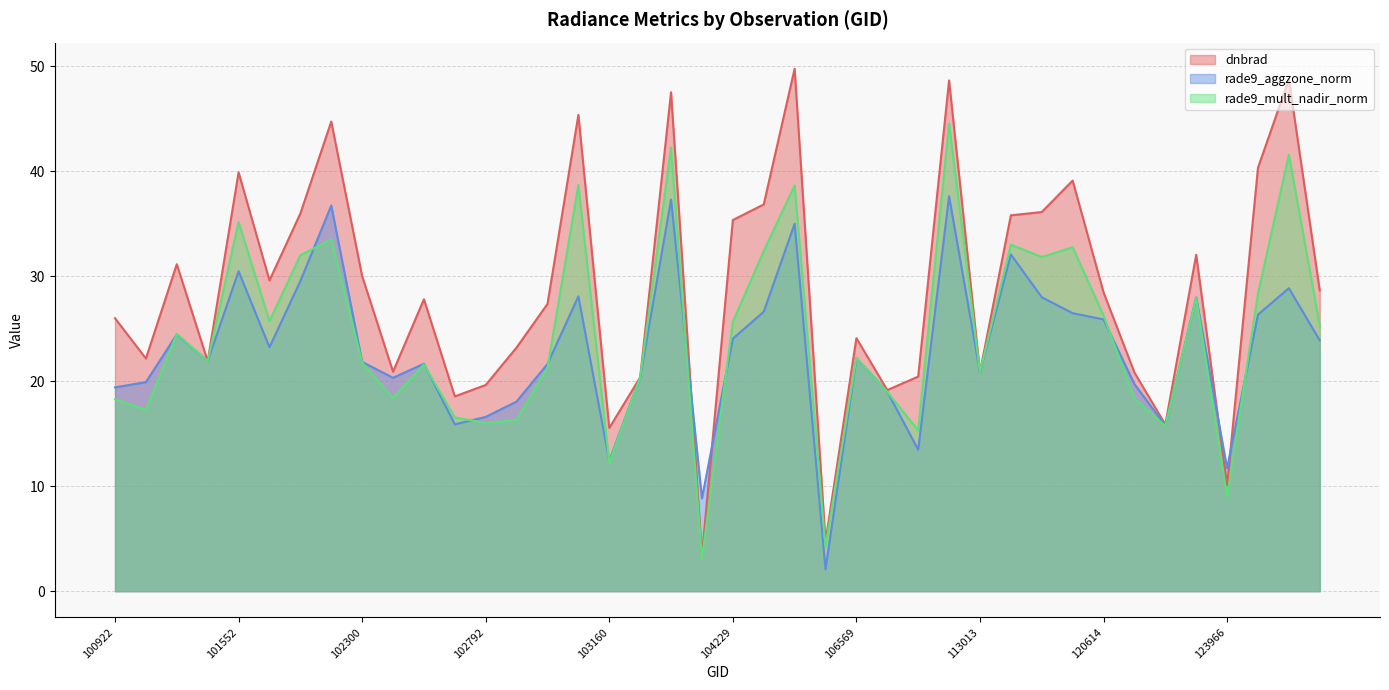

Count the number of categories in the chart.

40